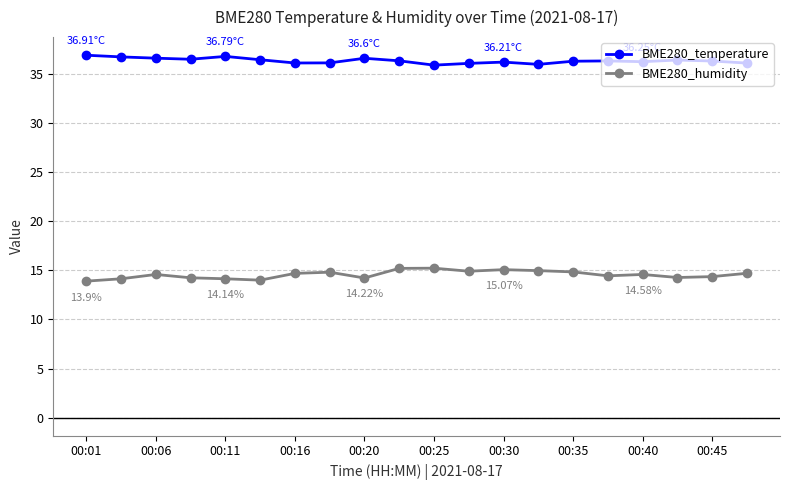

At how many categories does at least one series exceed 26?

20